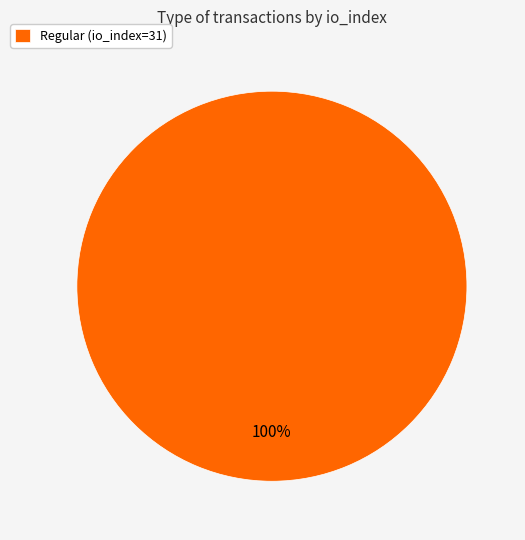

Is it true that Regular (io_index=31) is 100% of the pie?

True